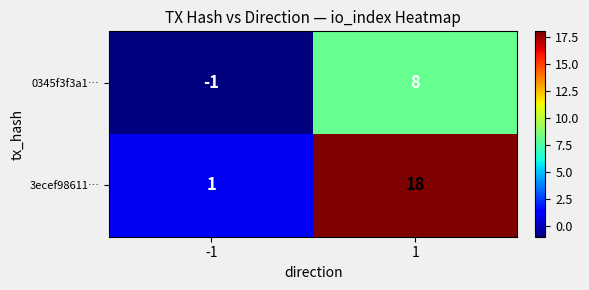

What is the difference between the maximum and minimum values in the 0345f3f3a1… series?

9